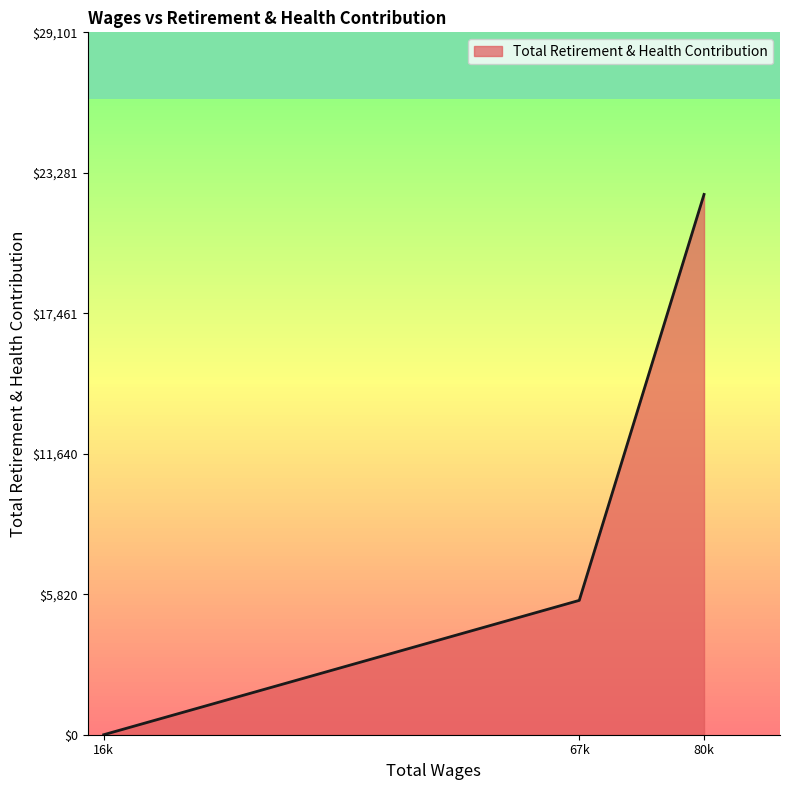

How many values are below 5566?

1